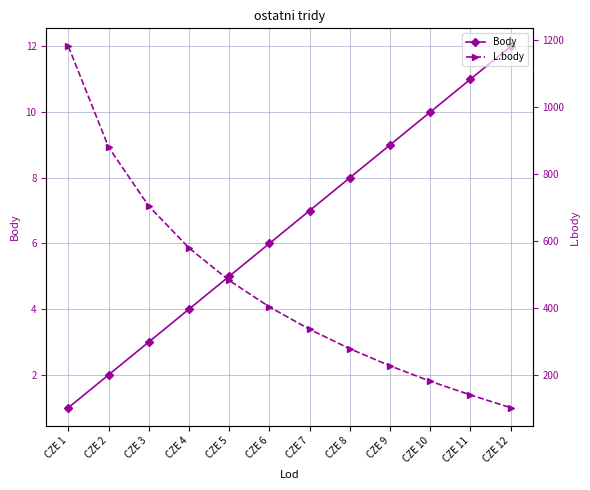

At which label does L.body reach its peak?

CZE 1